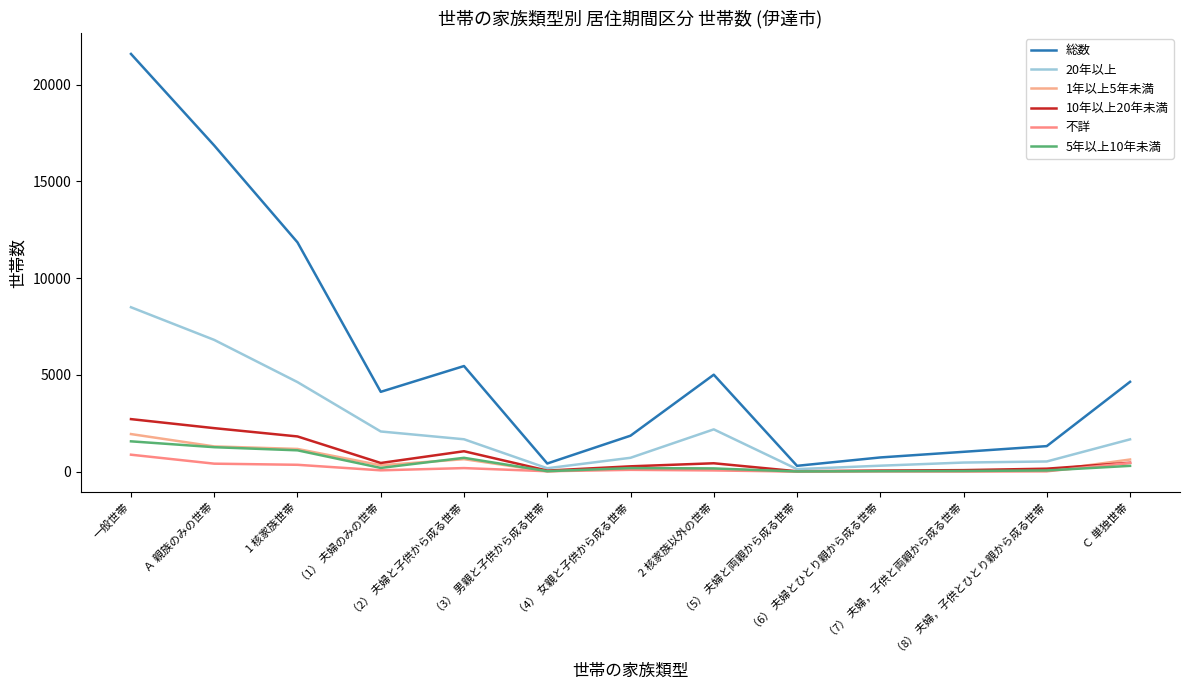

Is this an area chart (filled region under the line)?

No